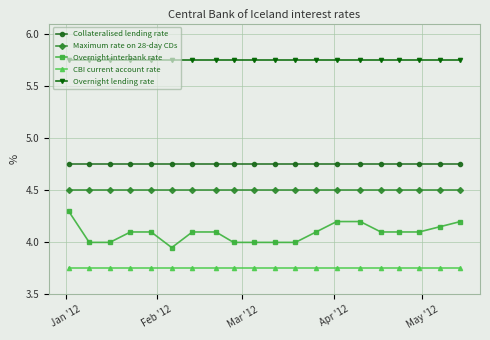

Rank the series by their maximum value, from lowest to highest.

CBI current account rate, Overnight interbank rate, Maximum rate on 28-day CDs, Collateralised lending rate, Overnight lending rate